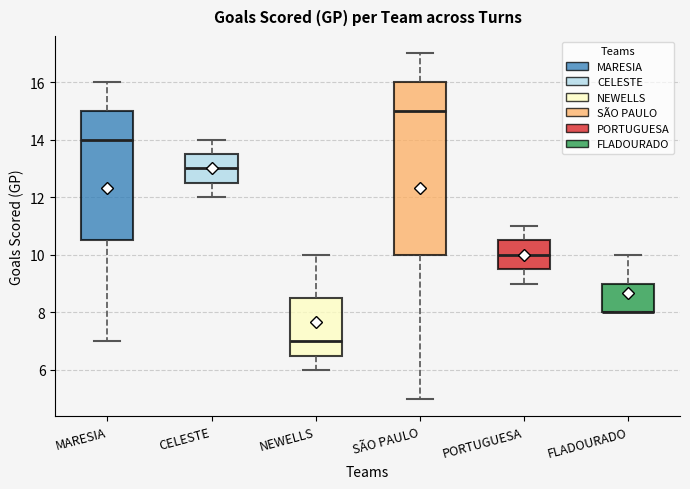

Reading left to right, read every box against the y-axis: the position of its median line, the range the box covers, and the ends of its whiskers. The values are not printed on the chart, so give them approximately, as read against the axis.

MARESIA: median 14.0, box 10.6 to 15.0, whiskers 7.0 to 16.0
CELESTE: median 13.0, box 12.6 to 13.6, whiskers 12.0 to 14.0
NEWELLS: median 7.0, box 6.6 to 8.6, whiskers 6.0 to 10.0
SÃO PAULO: median 15.0, box 10.0 to 16.0, whiskers 5.0 to 17.0
PORTUGUESA: median 10.0, box 9.6 to 10.6, whiskers 9.0 to 11.0
FLADOURADO: median 8.0 (drawn on the box's lower edge), box 8.0 to 9.0, whiskers 8.0 to 10.0